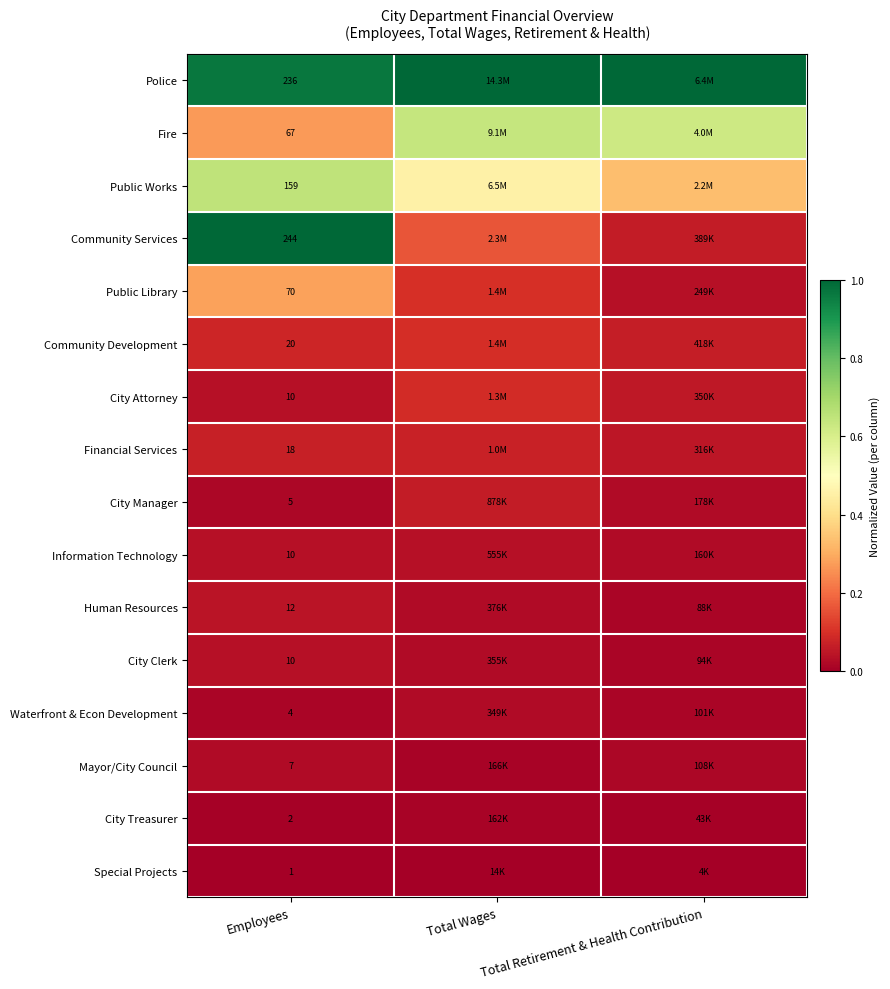

Is it true that Fire equals 0.1 at Employees?

False